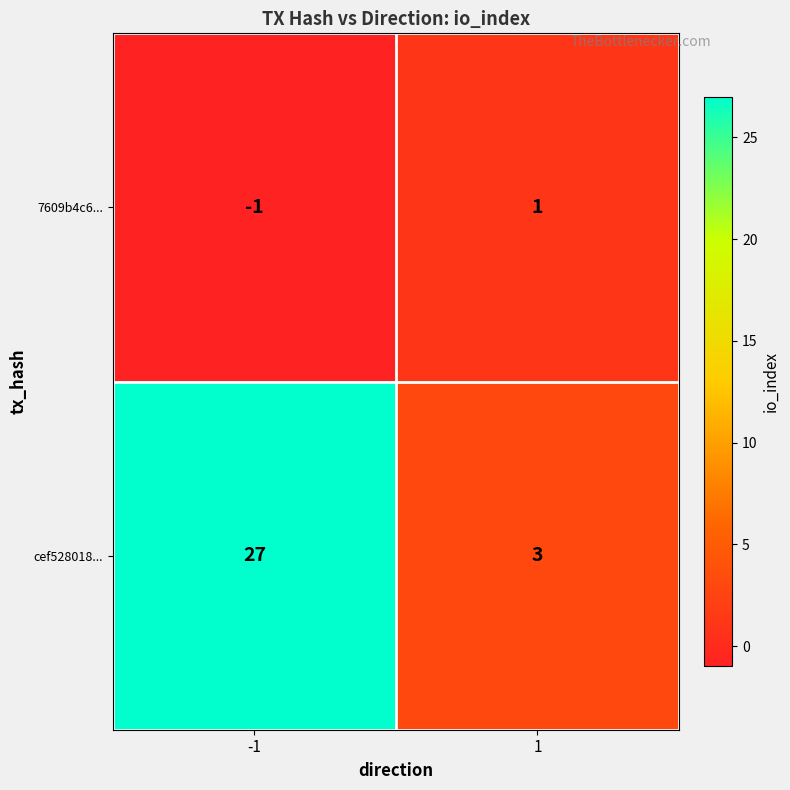

At 1, list the series in order from smallest to largest.

7609b4c6..., cef528018...